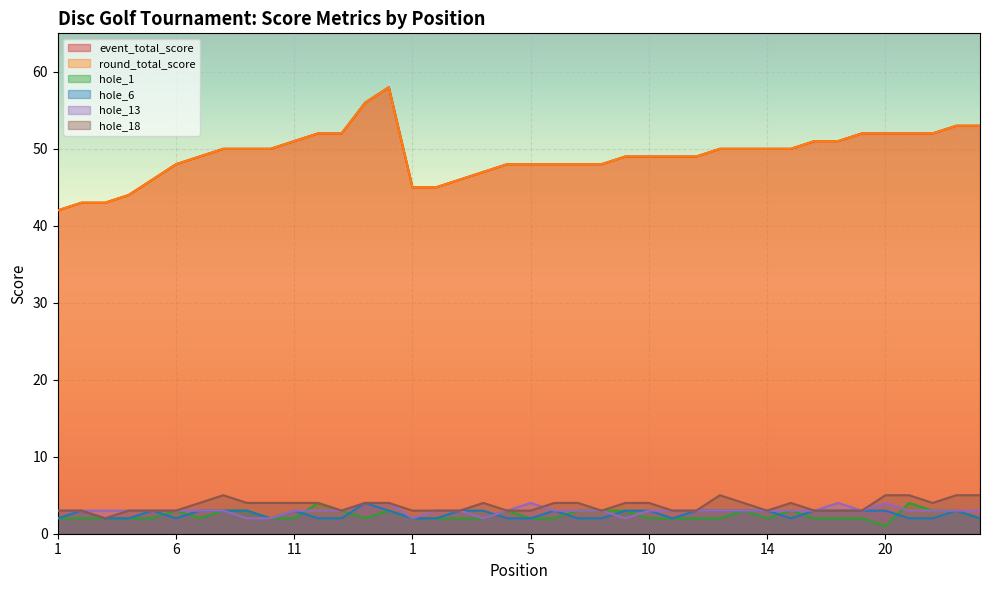

True or false: hole_6 and event_total_score intersect in this chart.

False